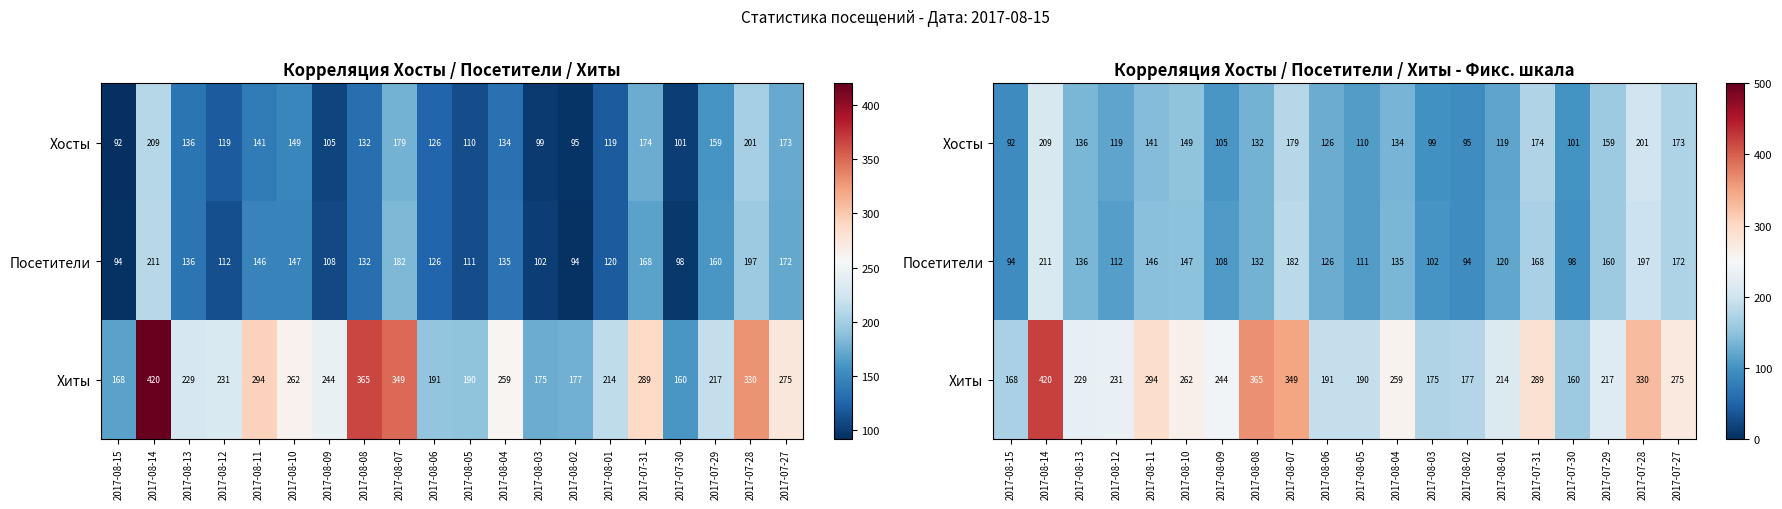

What is the sum of all Хиты values?

5039